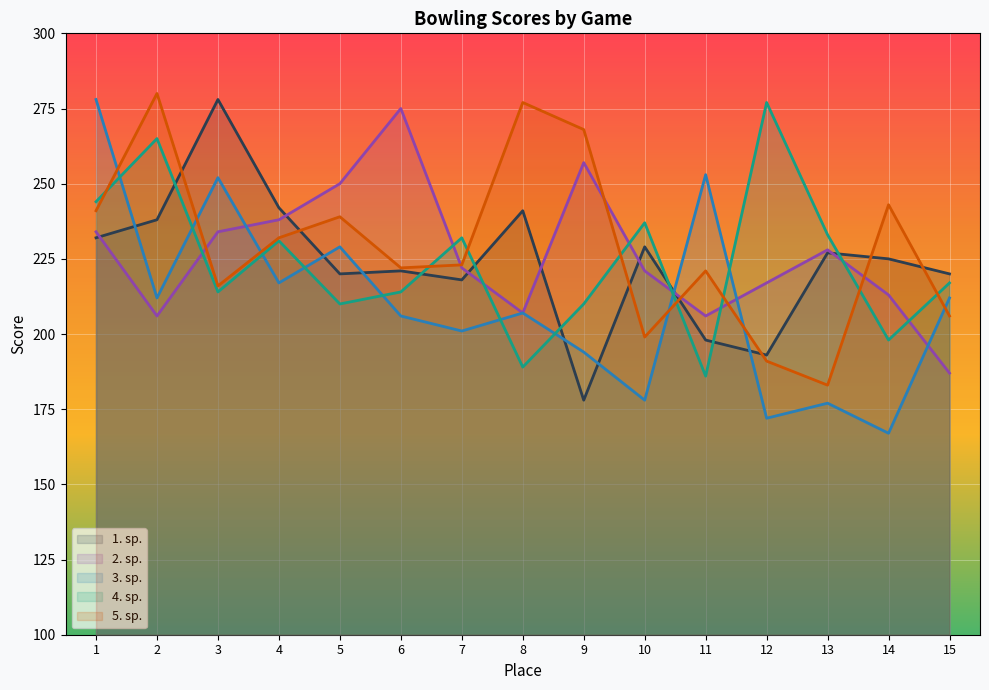

Read the 5. sp. value at 2, to the nearest 5.

280